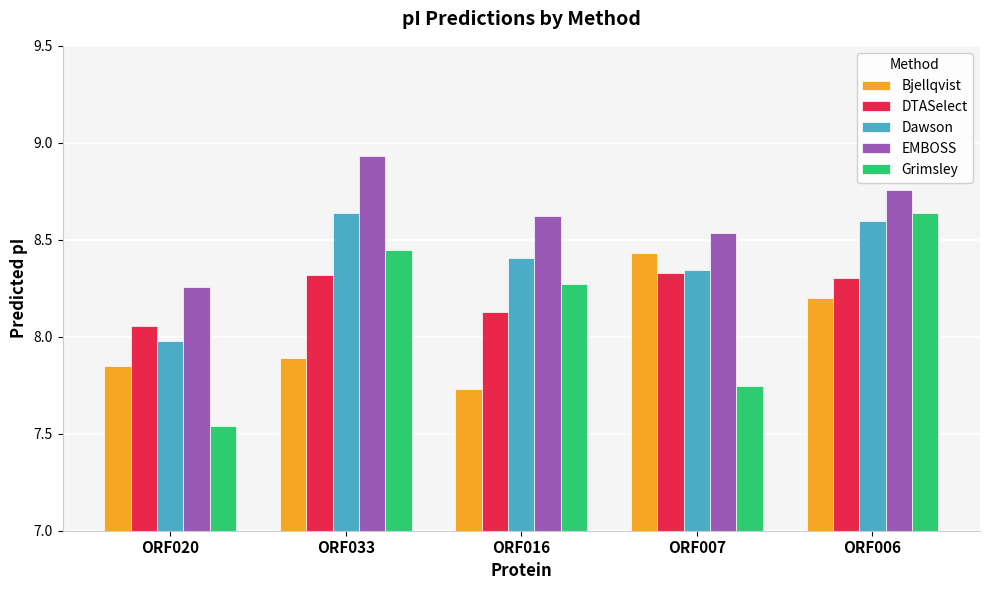

List the labels in order of EMBOSS value, smallest first.

ORF020, ORF007, ORF016, ORF006, ORF033